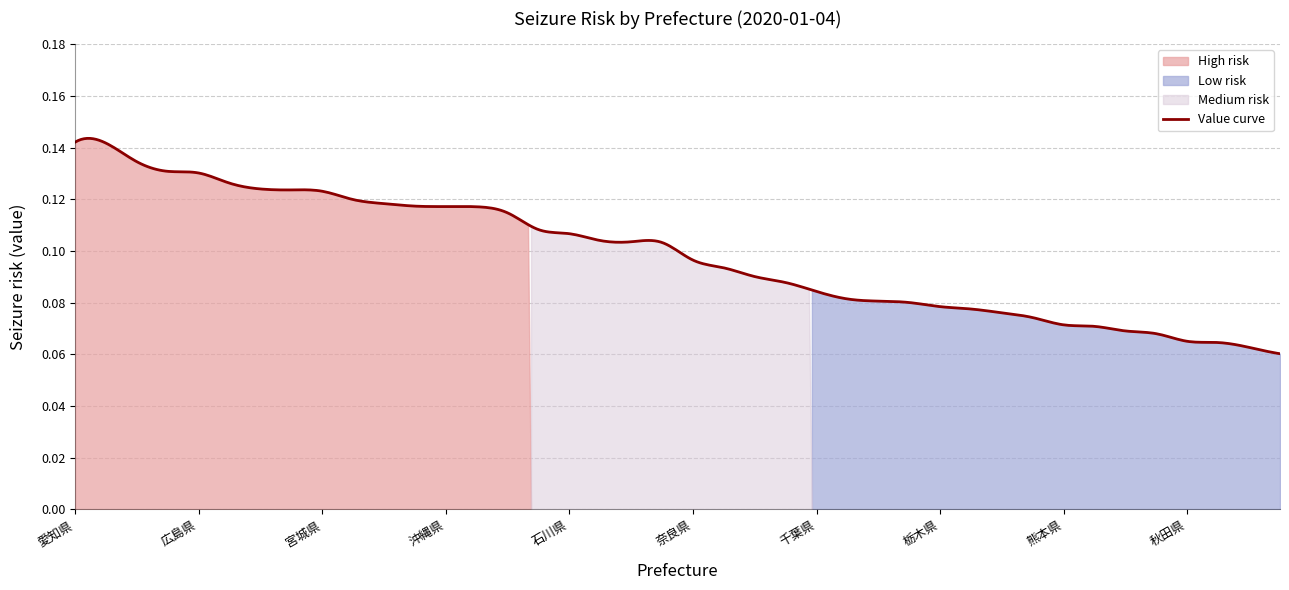

At which category does the chart reach its peak across all series?

愛知県